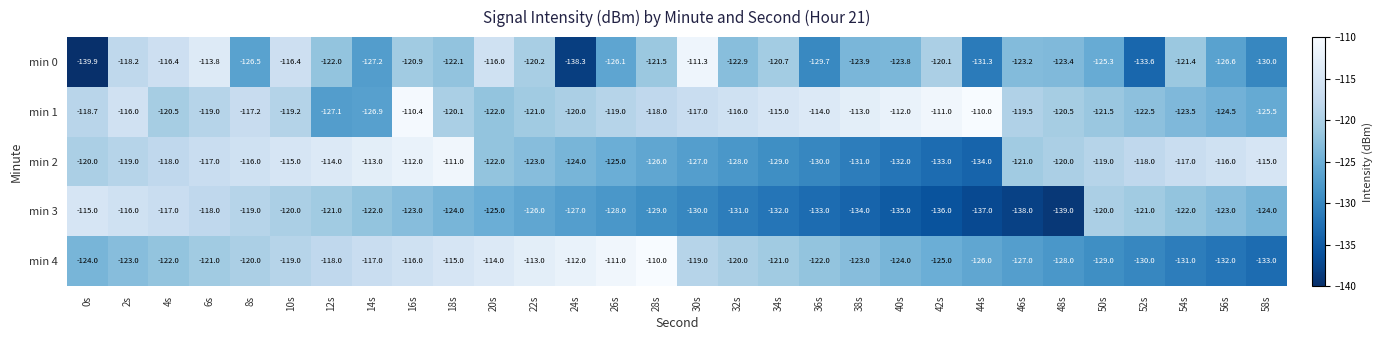

What is the average value of the min 1 series?

-118.7